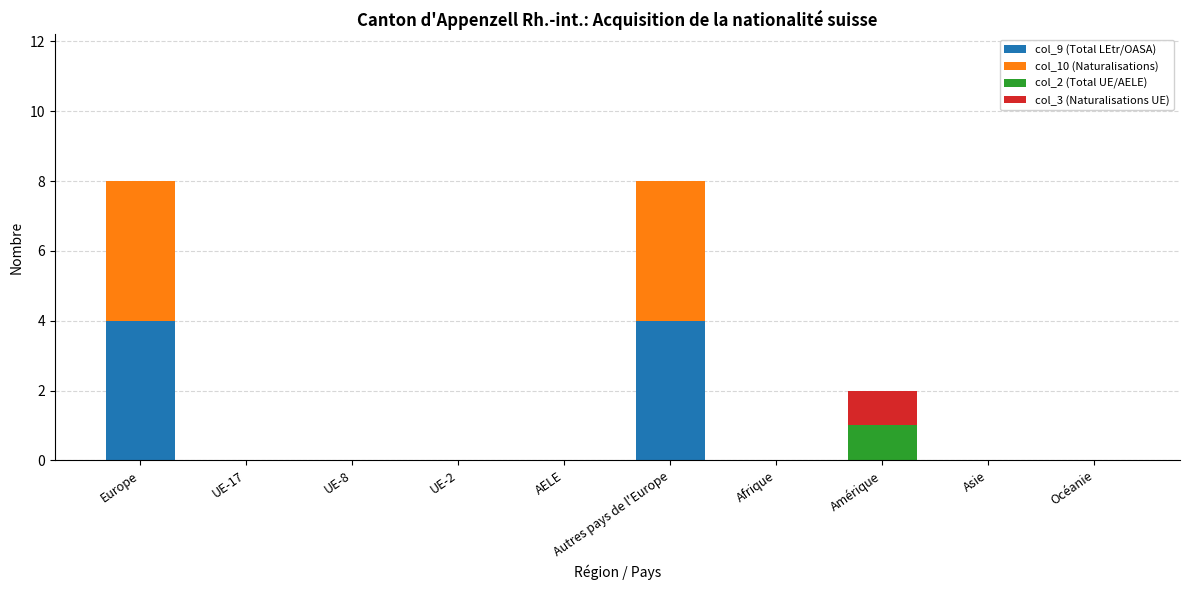

What is the total value across all series at Autres pays de l'Europe?

8